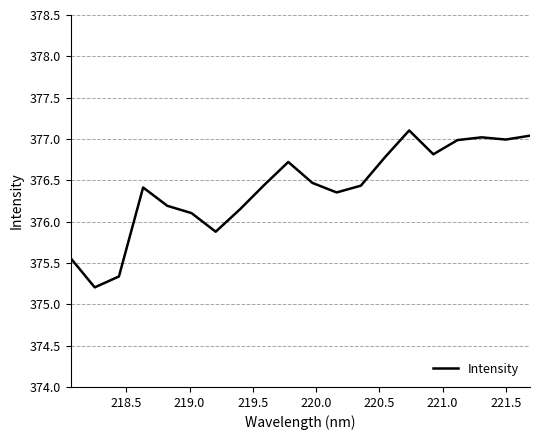

What is the smallest value displayed?

375.2